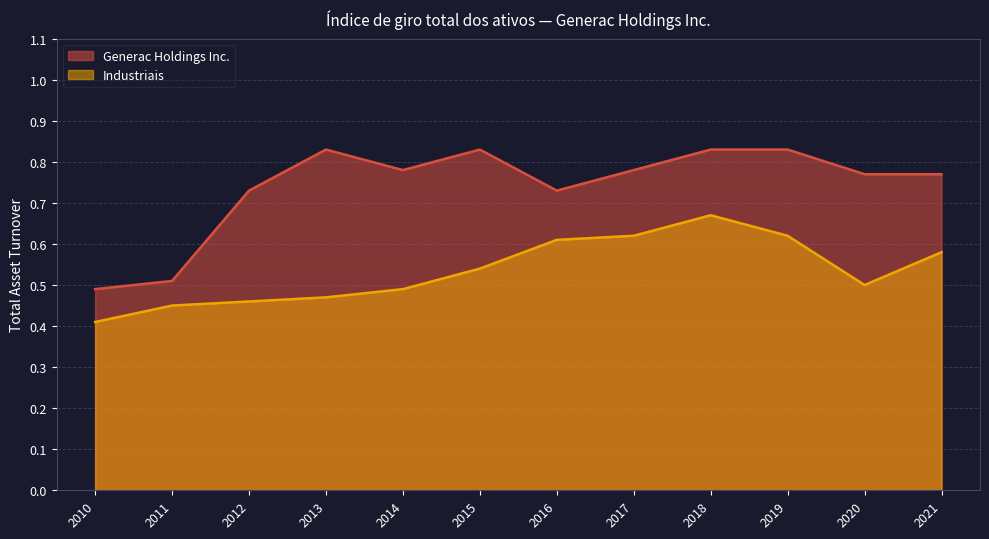

Which series has the largest range (max minus min)?

Generac Holdings Inc.